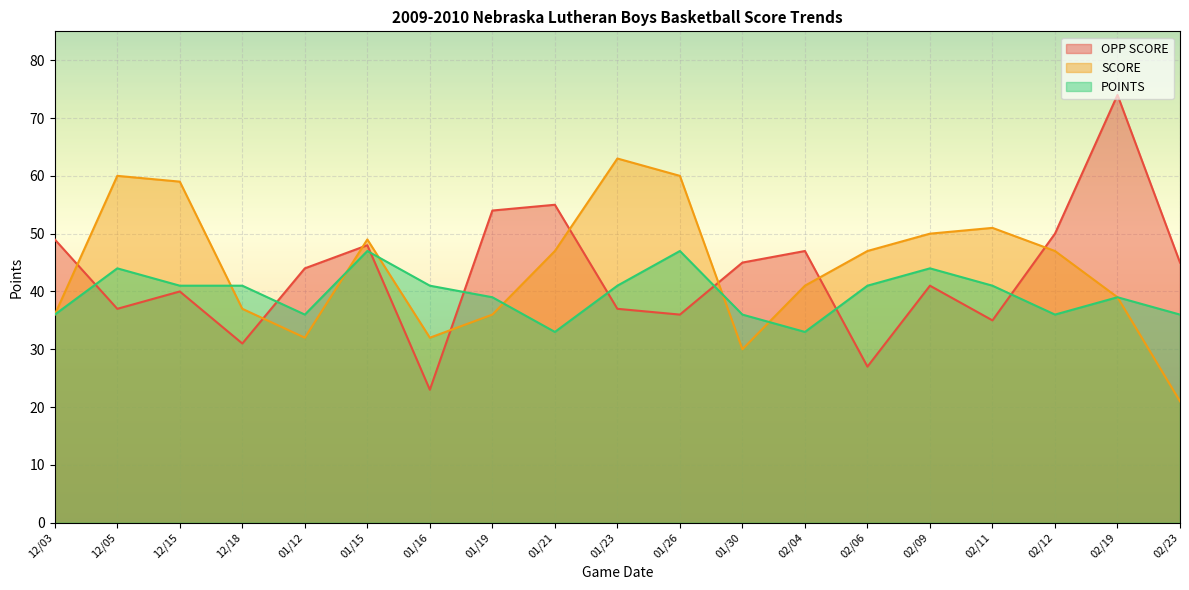

The SCORE series shows 77 at 02/09. True or false?

False